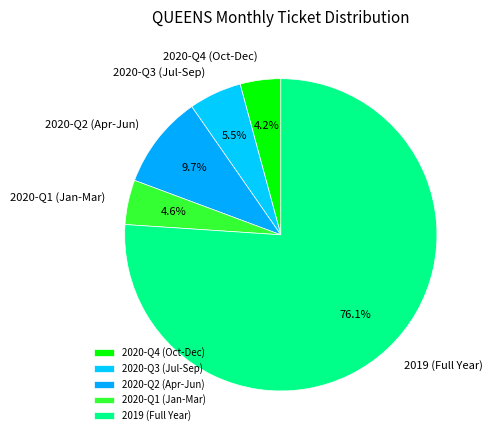

Is the sum of 2020-Q1 (Jan-Mar) and 2020-Q2 (Apr-Jun) greater than half?

No